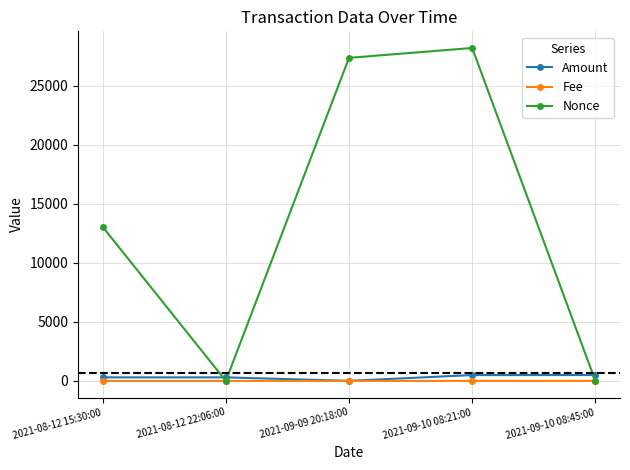

What is the label of the 5th point from the left?

2021-09-10 08:45:00